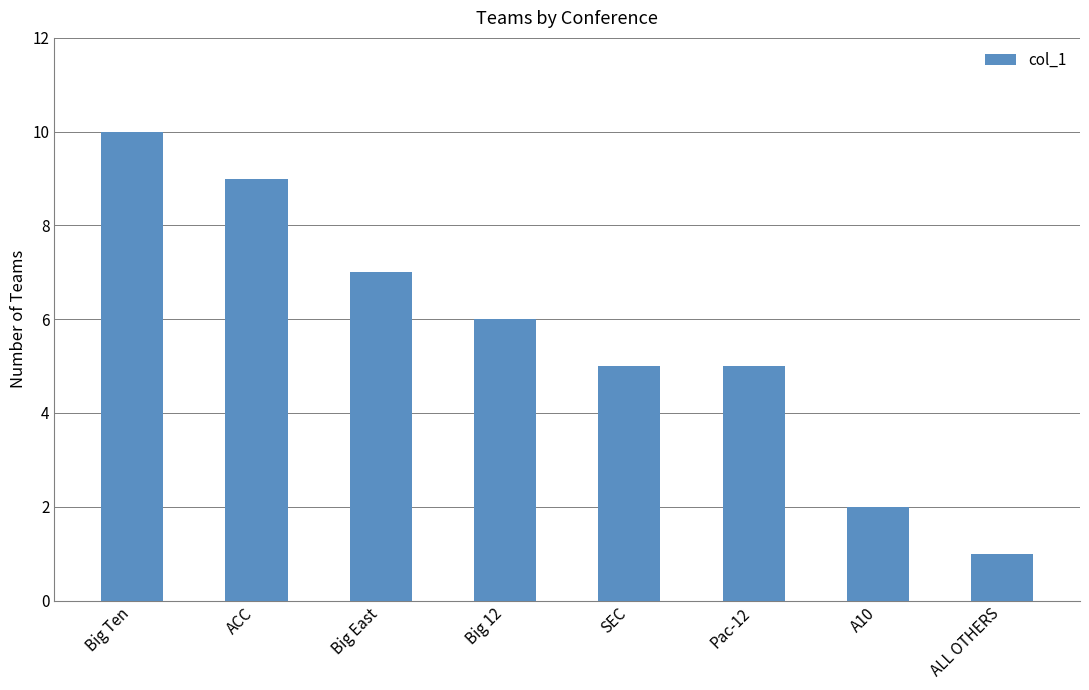

True or false: the data shows 16 at ACC.

False